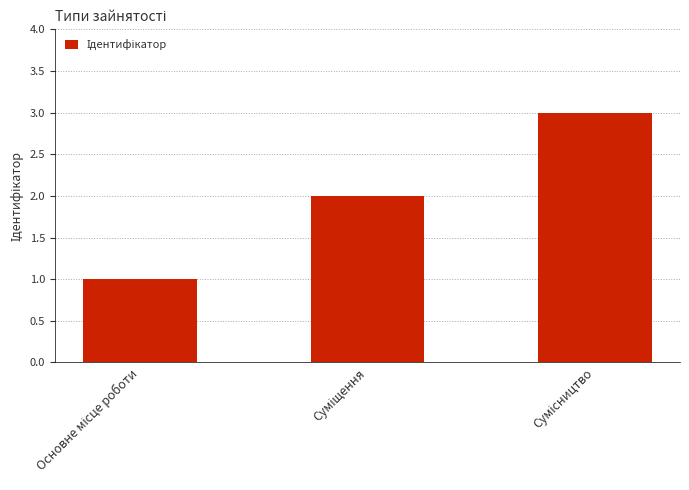

What is the maximum value shown in the chart?

3